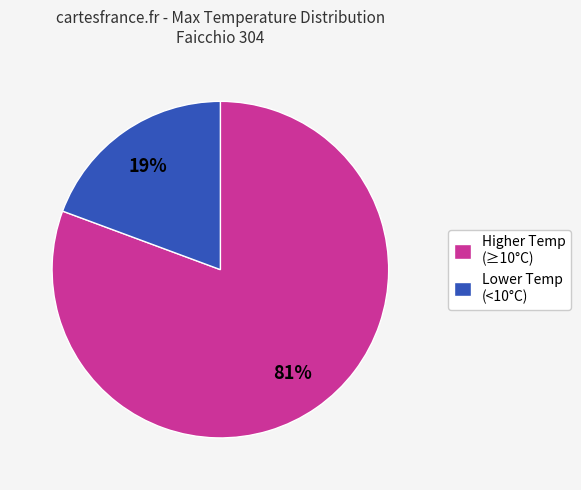

Between Higher Temp (≥10°C) and Lower Temp (<10°C), which is larger?

Higher Temp (≥10°C)